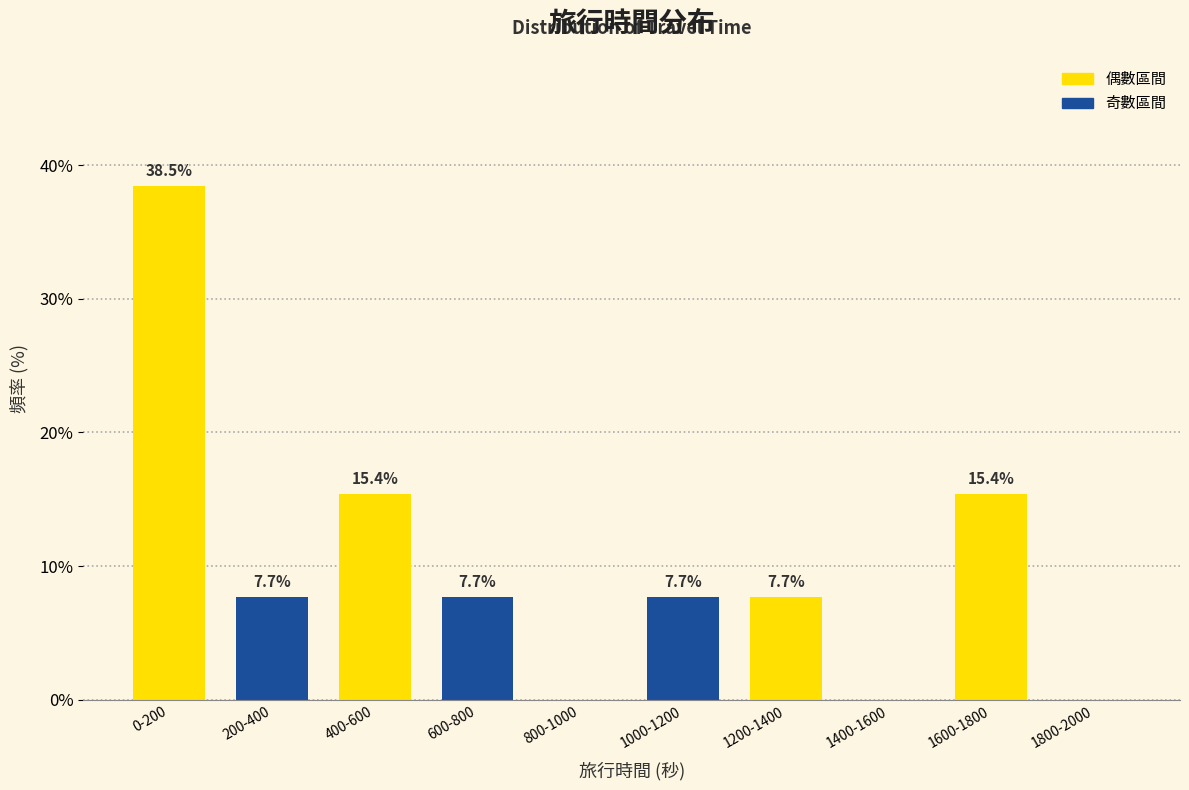

Reading left to right, list all the values displayed in this chart.

0-200=38.5	200-400=7.7	400-600=15.4	600-800=7.7	800-1000=0.0	1000-1200=7.7	1200-1400=7.7	1400-1600=0.0	1600-1800=15.4	1800-2000=0.0